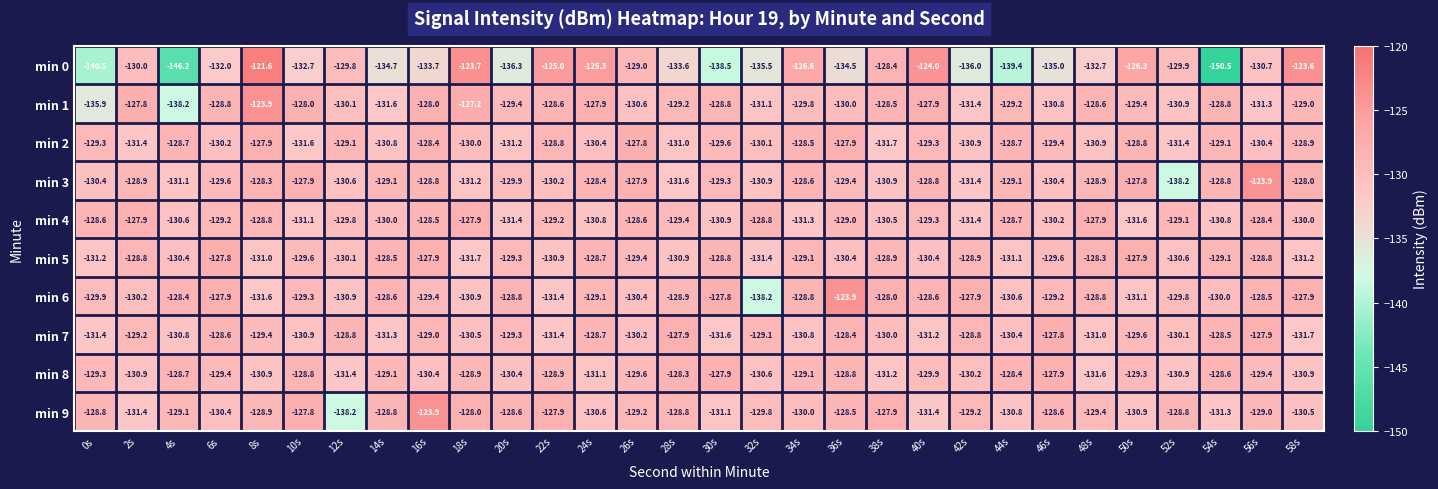

What is the total value across all series at 20s?

-1304.6